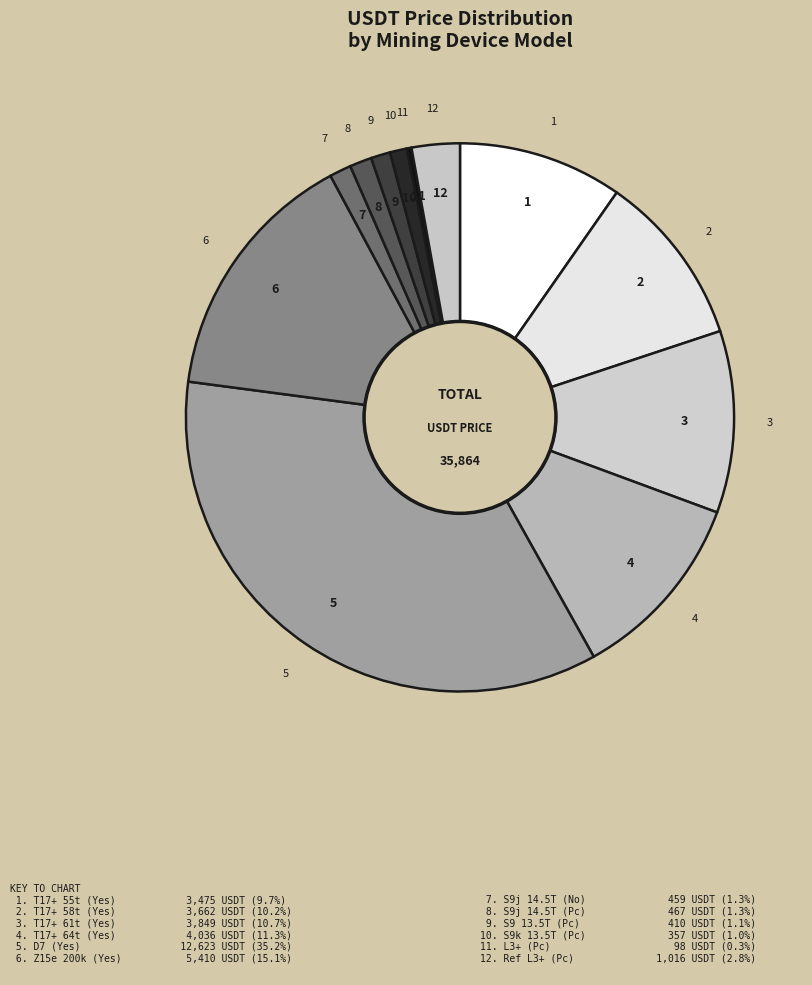

How many segments does this pie chart have?

12